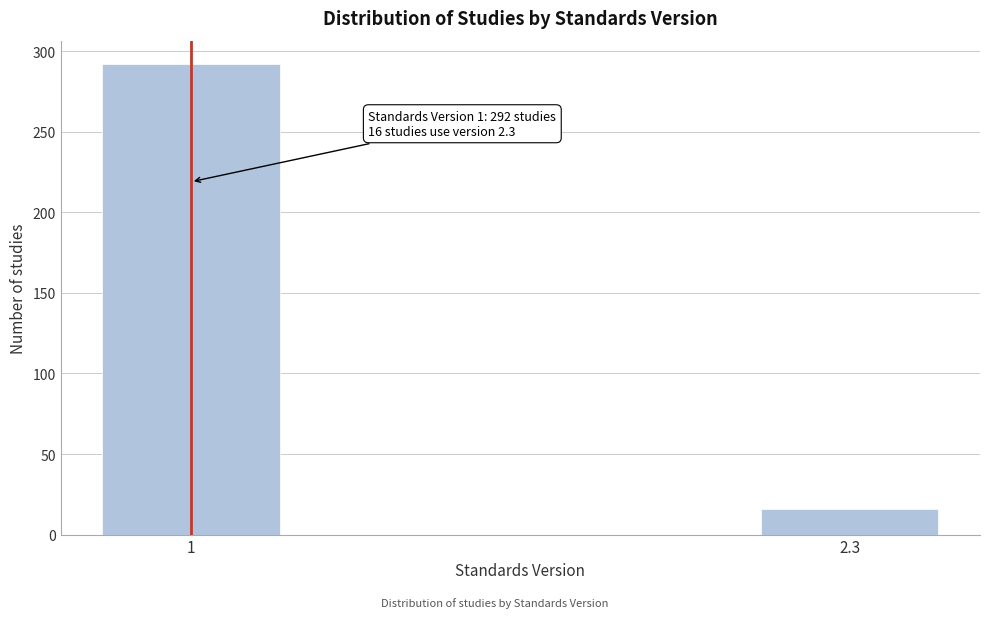

Reading left to right, what are all the values shown in this chart?

292	16